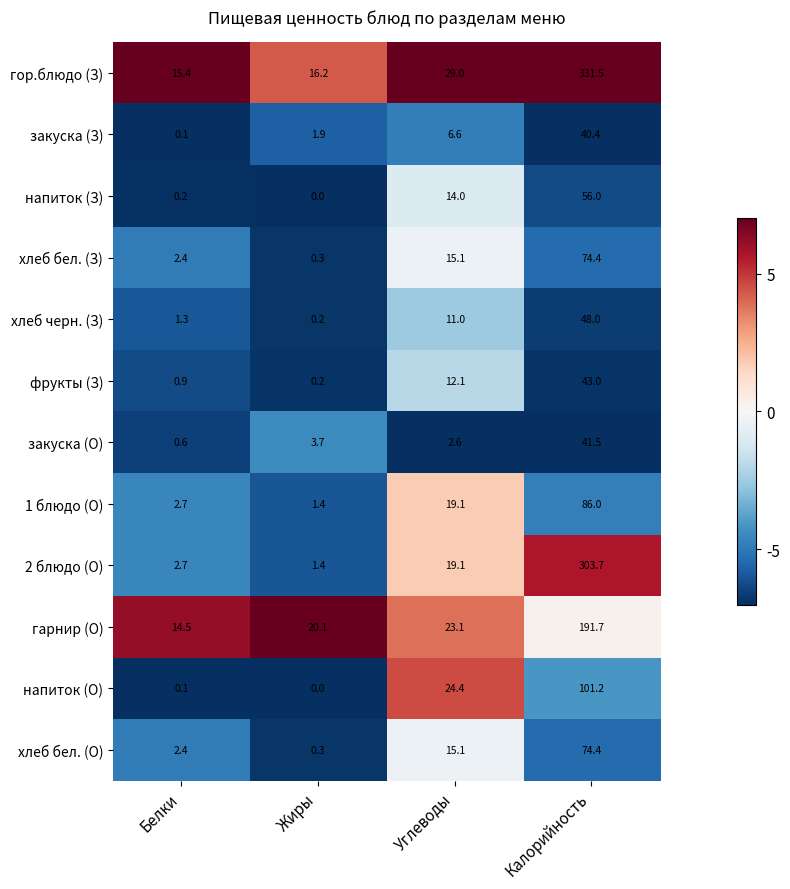

True or false: 2 блюдо (О) has a value of 2.7 at Белки.

True